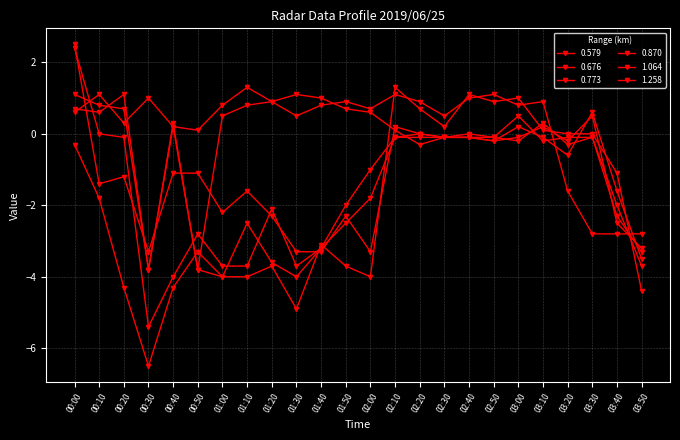

How many lines are shown in the chart?

6